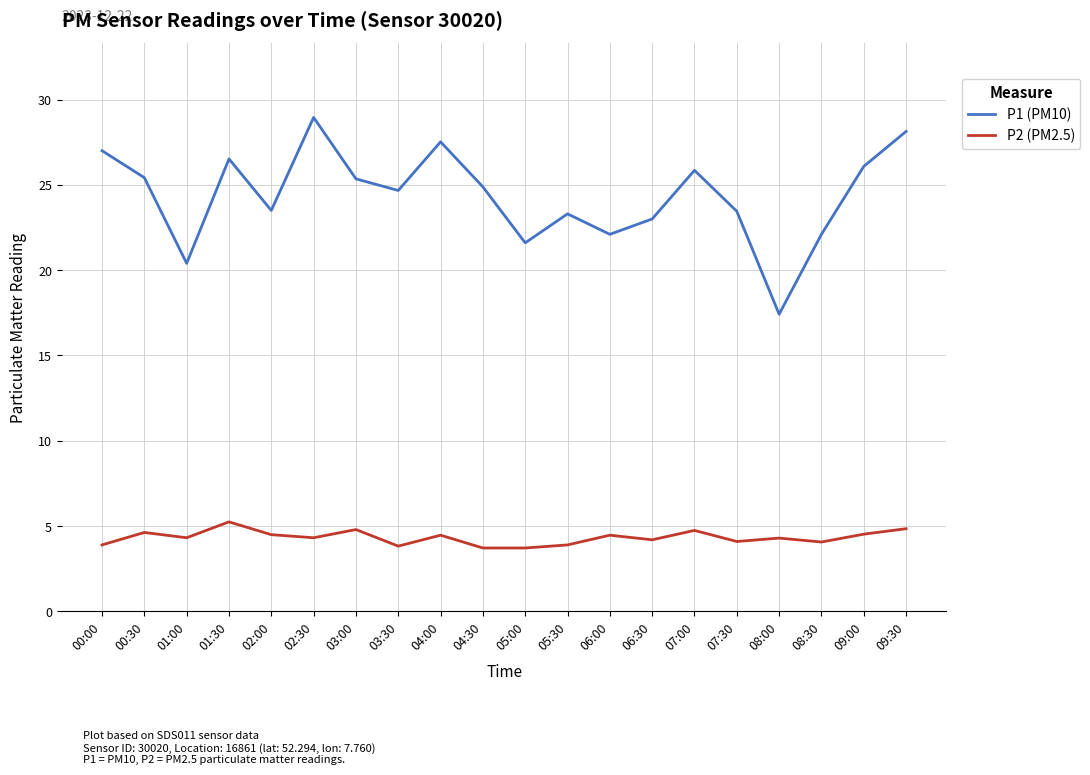

At which category does the chart reach its peak across all series?

02:30